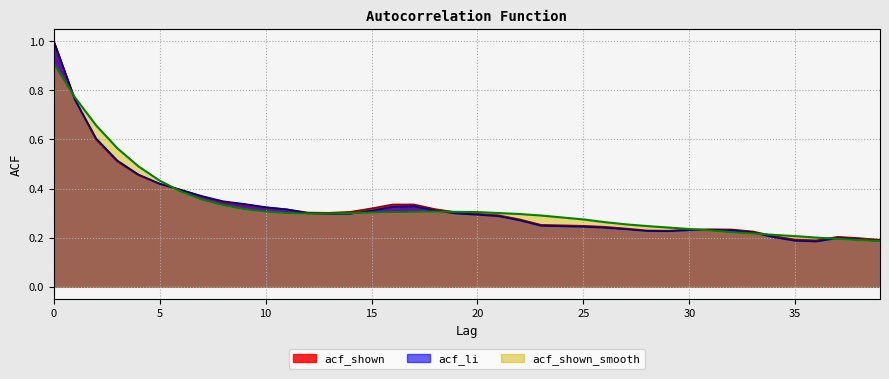

In acf_shown, how many points are higher than both neighbors (excluding endpoints)?

2